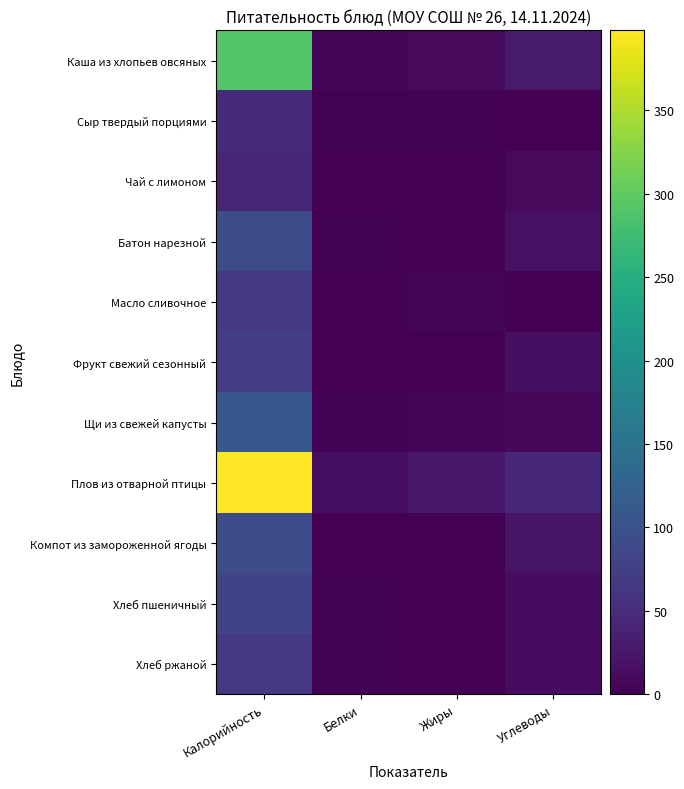

Reading left to right, extract all data points from this chart.

Каша из хлопьев овсяных: Калорийность=291.9	Белки=7.2	Жиры=9.4	Углеводы=28.8
Сыр твердый порциями: Калорийность=47.0	Белки=2.3	Жиры=3.0	Углеводы=0.0
Чай с лимоном: Калорийность=41.0	Белки=0.2	Жиры=0.1	Углеводы=10.2
Батон нарезной: Калорийность=92.0	Белки=2.6	Жиры=0.8	Углеводы=18.4
Масло сливочное: Калорийность=65.7	Белки=0.1	Жиры=7.2	Углеводы=0.1
Фрукт свежий сезонный: Калорийность=72.3	Белки=1.4	Жиры=0.3	Углеводы=16.0
Щи из свежей капусты: Калорийность=110.0	Белки=4.6	Жиры=6.4	Углеводы=7.9
Плов из отварной птицы: Калорийность=398.1	Белки=14.4	Жиры=26.5	Углеводы=45.3
Компот из замороженной ягоды: Калорийность=93.5	Белки=0.2	Жиры=0.0	Углеводы=23.1
Хлеб пшеничный: Калорийность=82.2	Белки=3.2	Жиры=1.4	Углеводы=13.1
Хлеб ржаной: Калорийность=66.0	Белки=2.4	Жиры=0.5	Углеводы=12.0